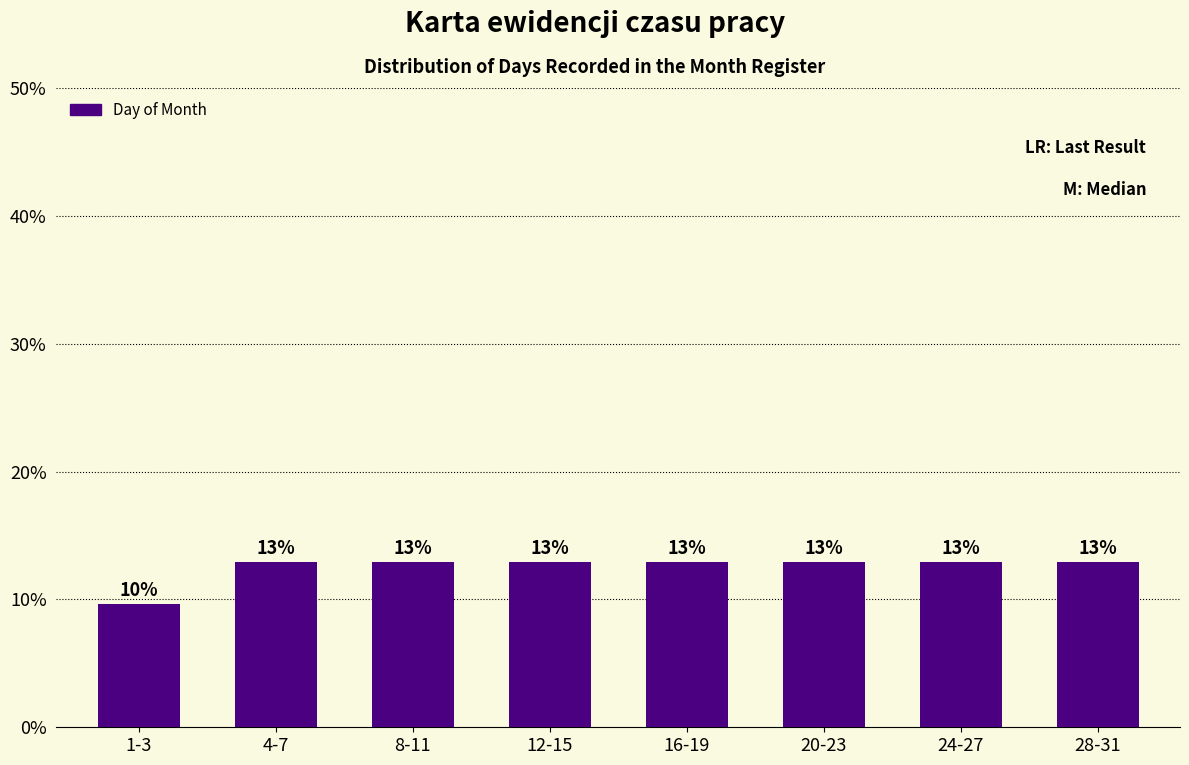

How many bars are there in total?

8